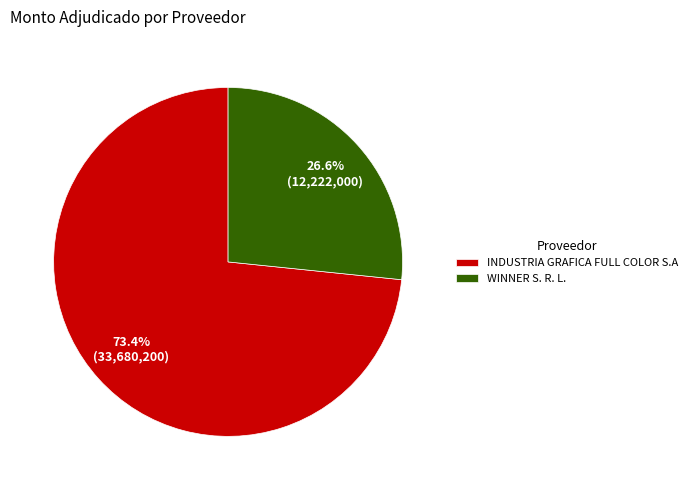

Which has a higher value, WINNER S. R. L. or INDUSTRIA GRAFICA FULL COLOR S.A?

INDUSTRIA GRAFICA FULL COLOR S.A